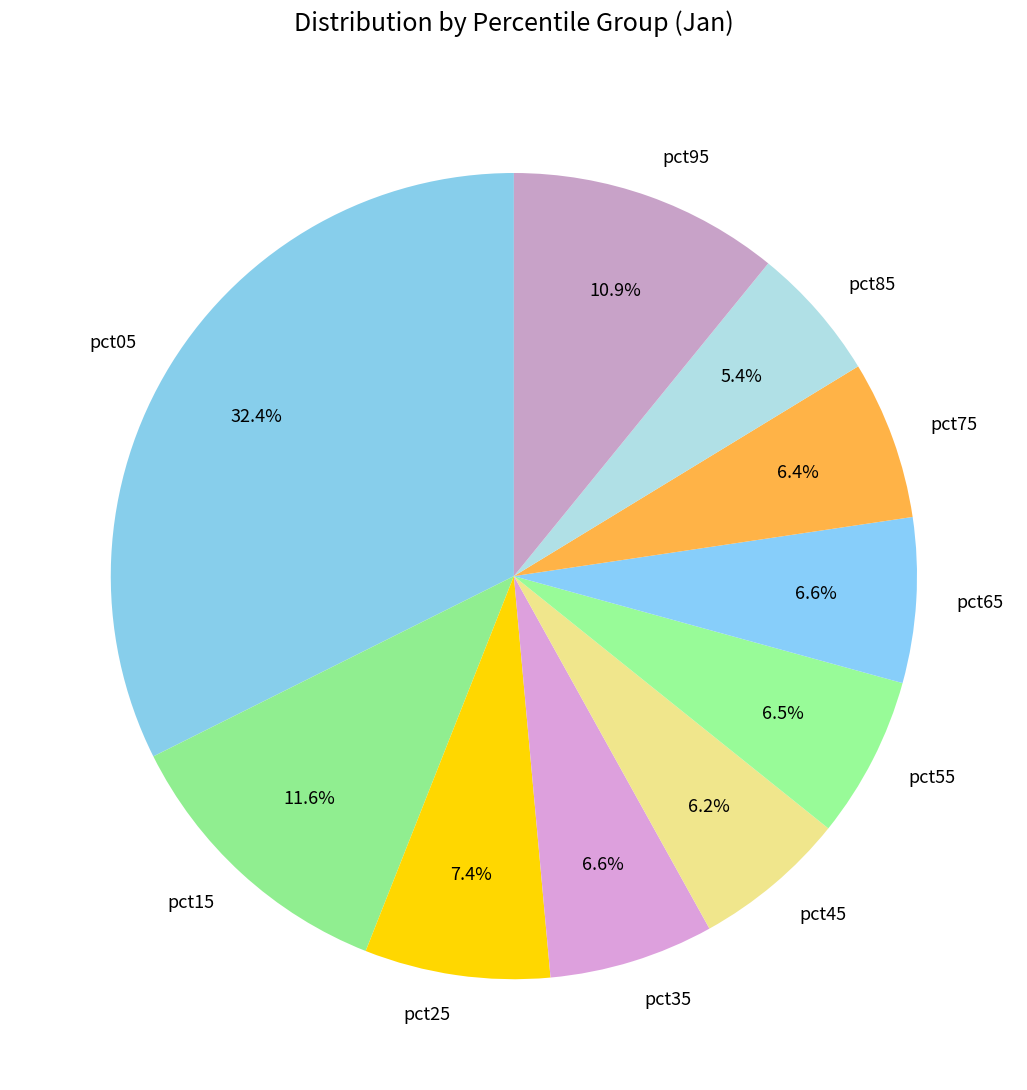

What percentage do pct35 and pct45 together represent?

12.8%